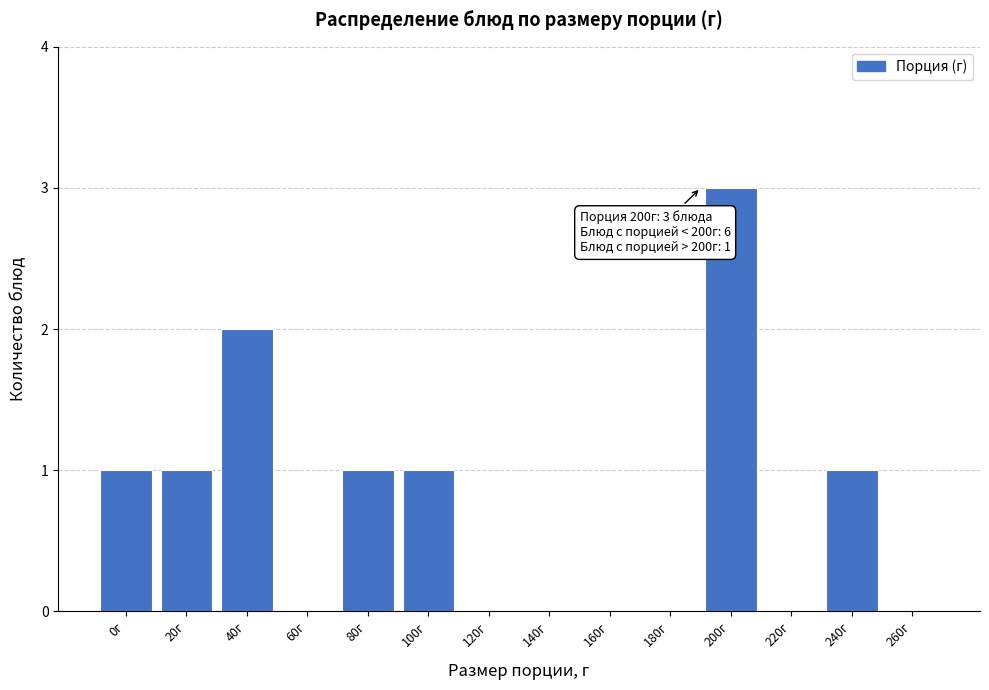

Reading left to right, what are all the values shown in this chart?

0г=1	20г=1	40г=2	60г=0	80г=1	100г=1	120г=0	140г=0	160г=0	180г=0	200г=3	220г=0	240г=1	260г=0